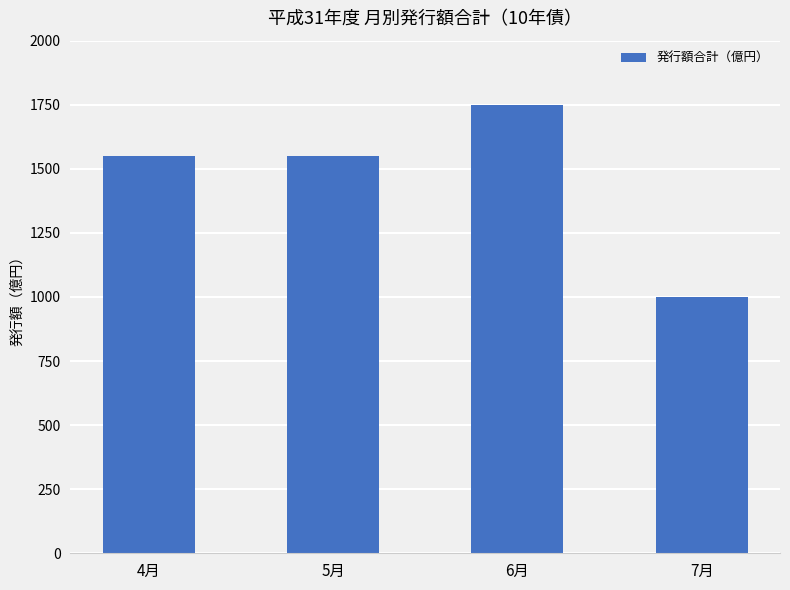

What is the change in value from 4月 to 6月?

+200